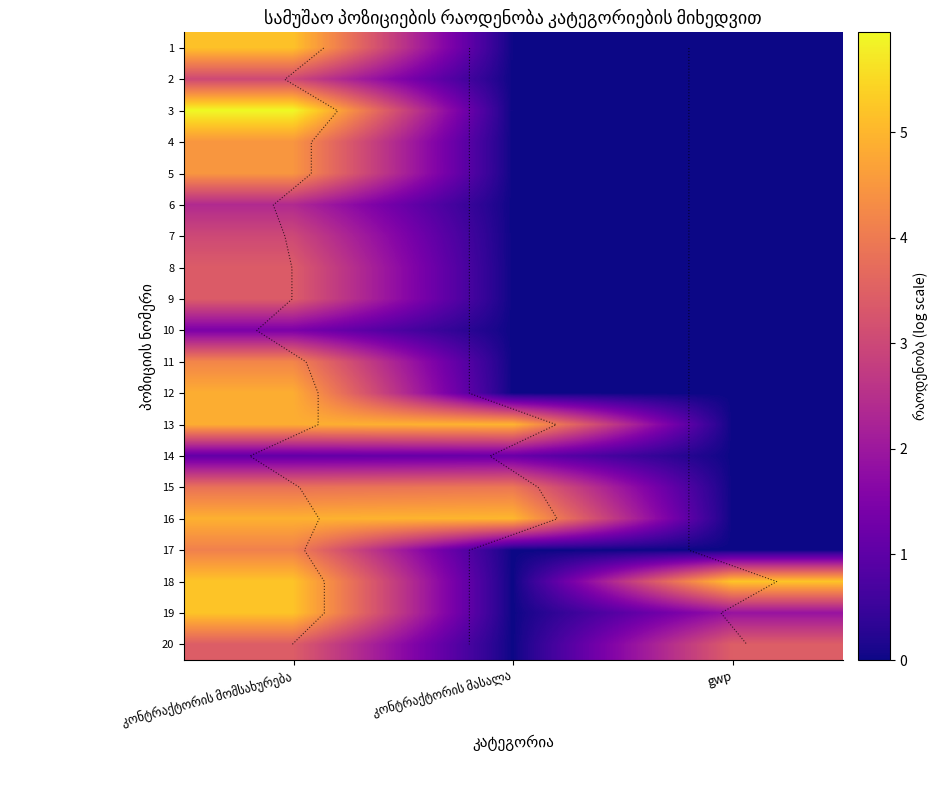

At how many categories does at least one series exceed 1?

3